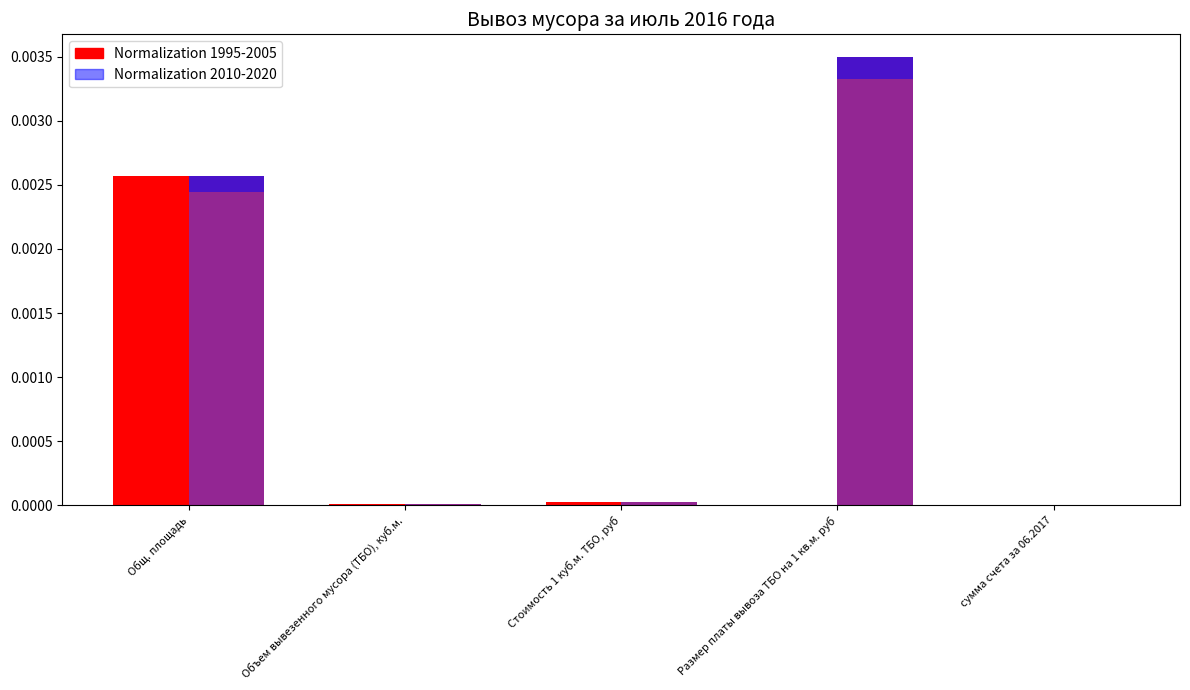

Is the value of Normalization 2010-2020 at Общ. площадь greater than the value of Normalization 1995-2005 at Объем вывезенного мусора (ТБО), куб.м.?

Yes